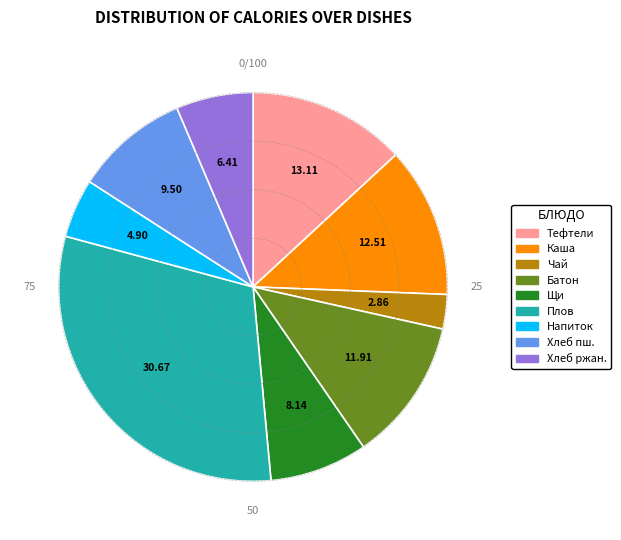

How many segments does this pie chart have?

9